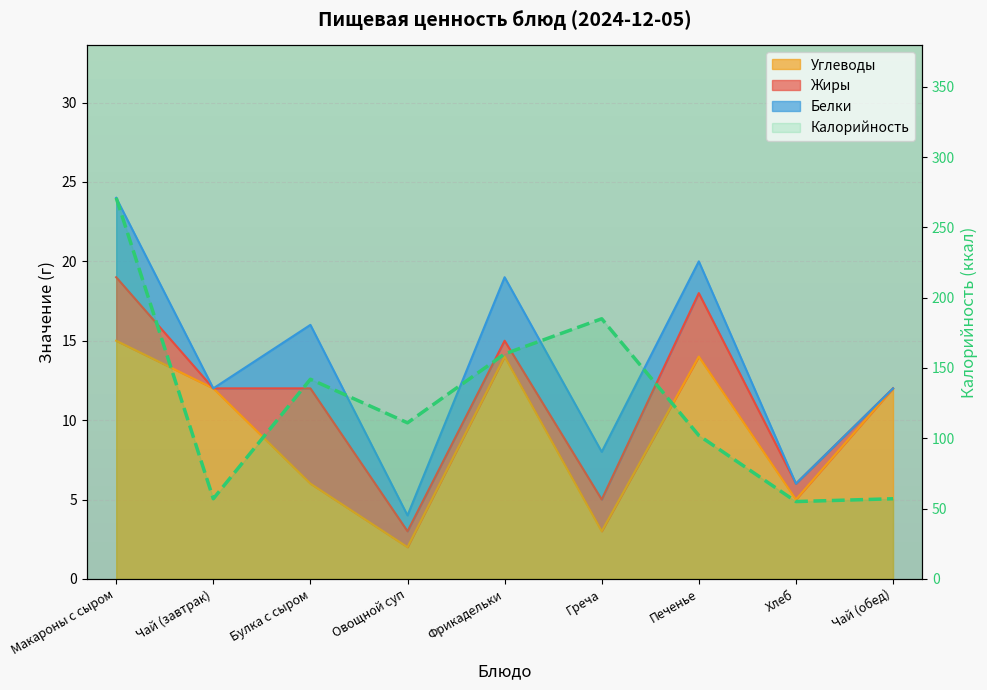

What is the change in value from Фрикадельки to Чай (обед)?

-103